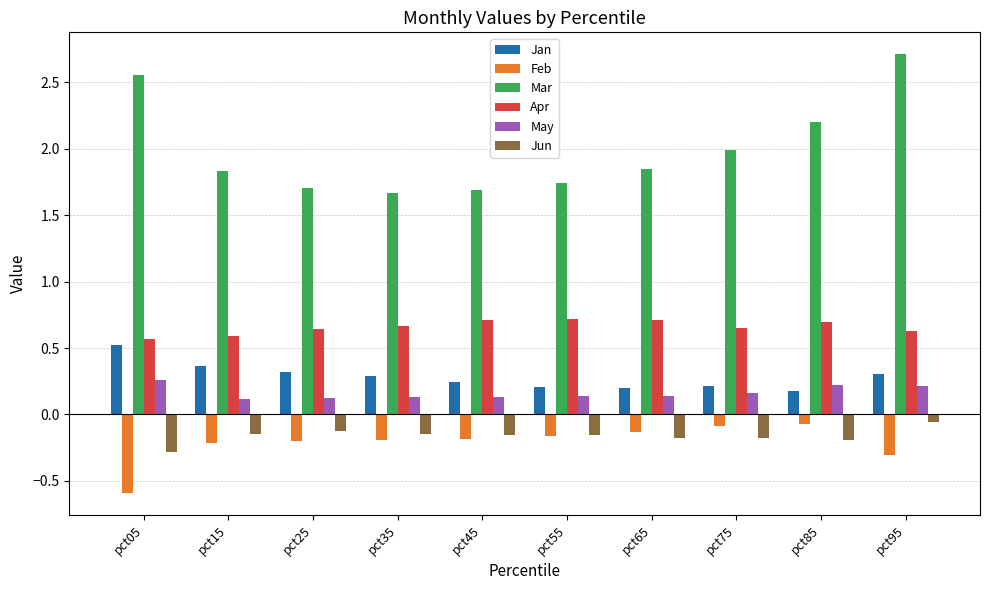

Count the number of categories in the chart.

10